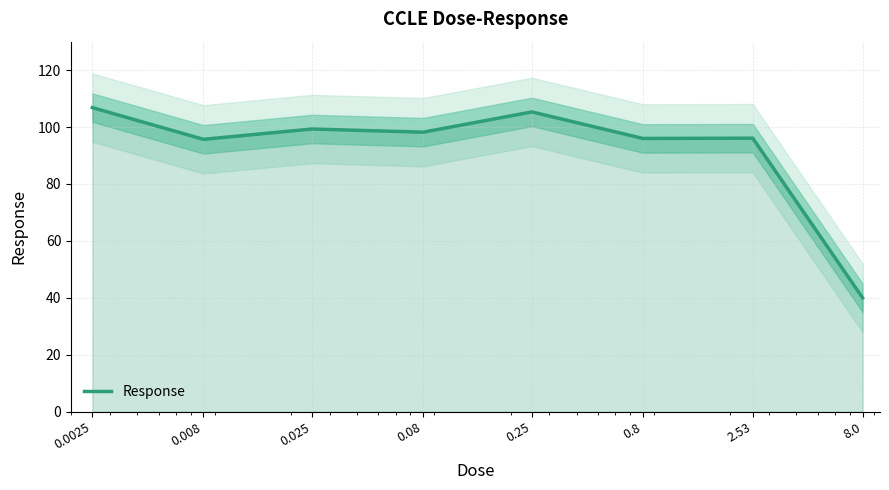

Reading left to right, list all the values displayed in this chart.

106.8	95.7	99.3	98.2	105.3	96.0	96.1	40.0